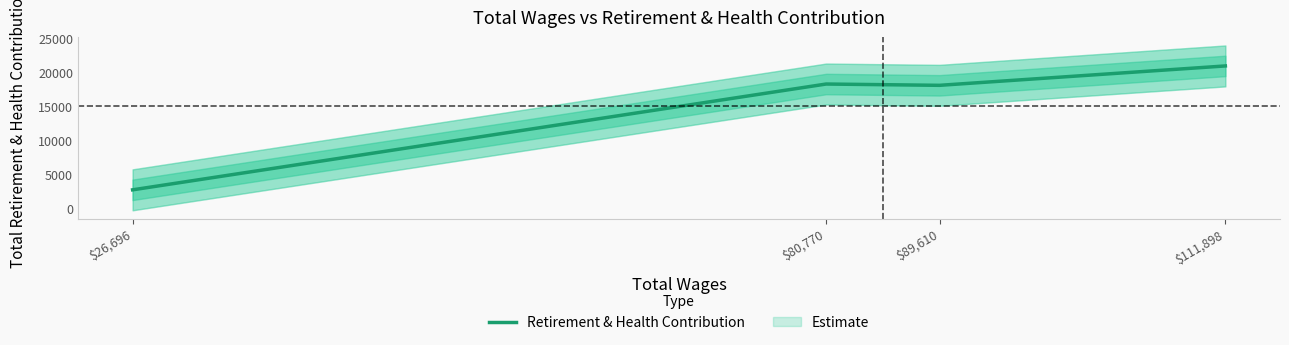

What is the approximate value at $80,770?

18241.1